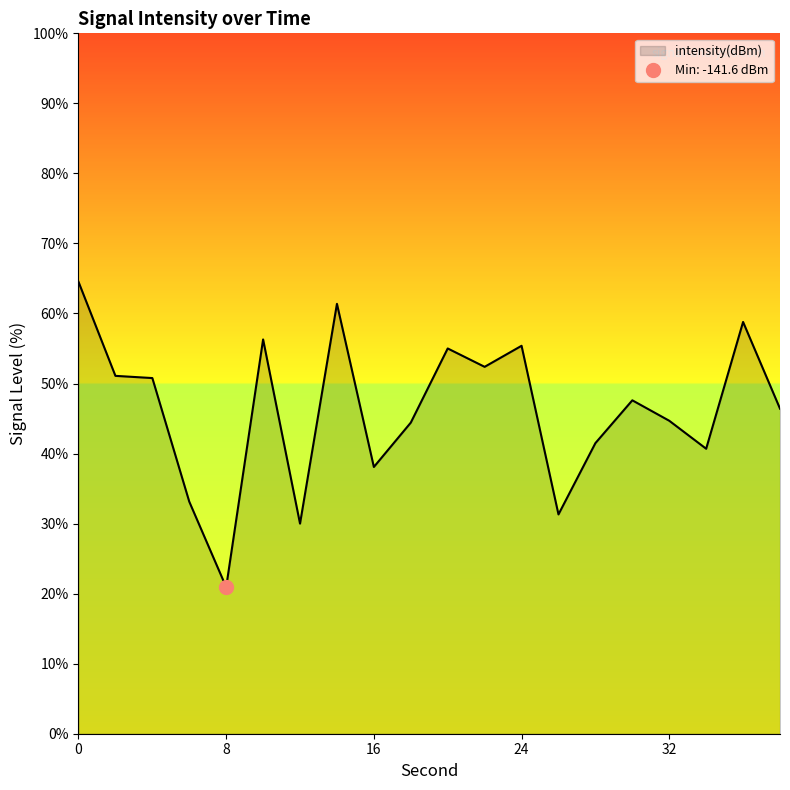

Does the chart have visible grid lines?

No